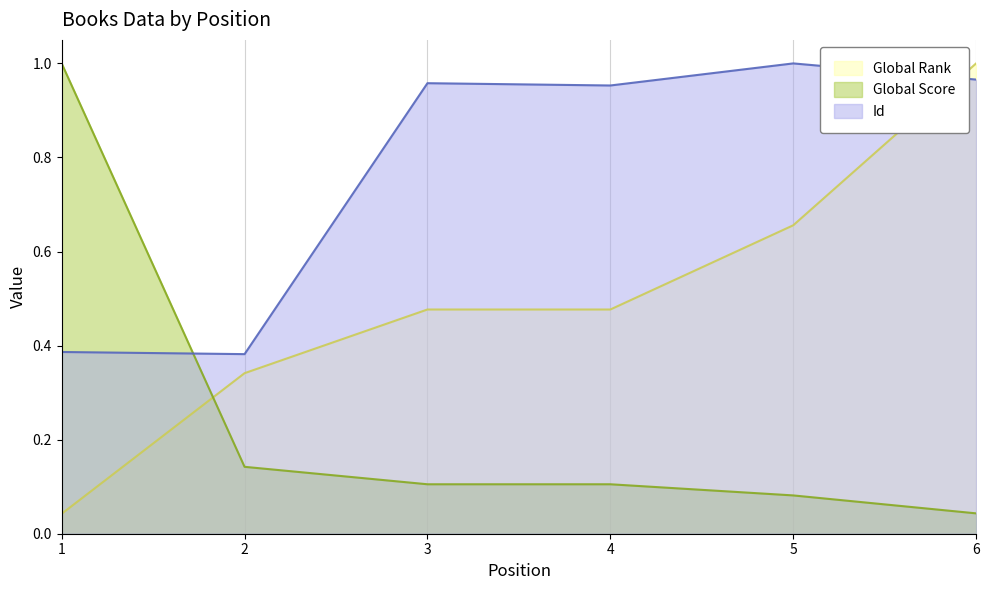

At which category does Id reach its first local peak?

3